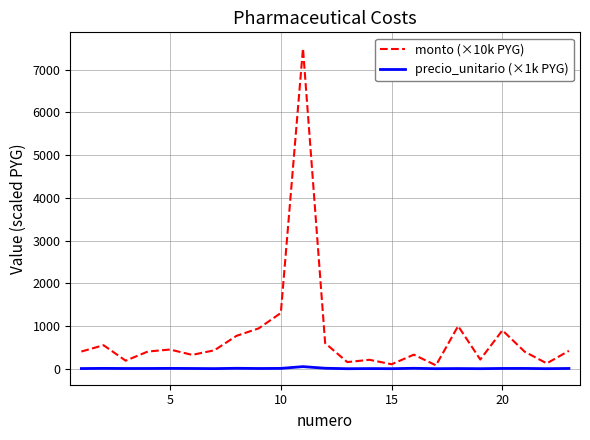

What is the difference between the maximum and minimum values in the precio_unitario (×1k PYG) series?

48.7